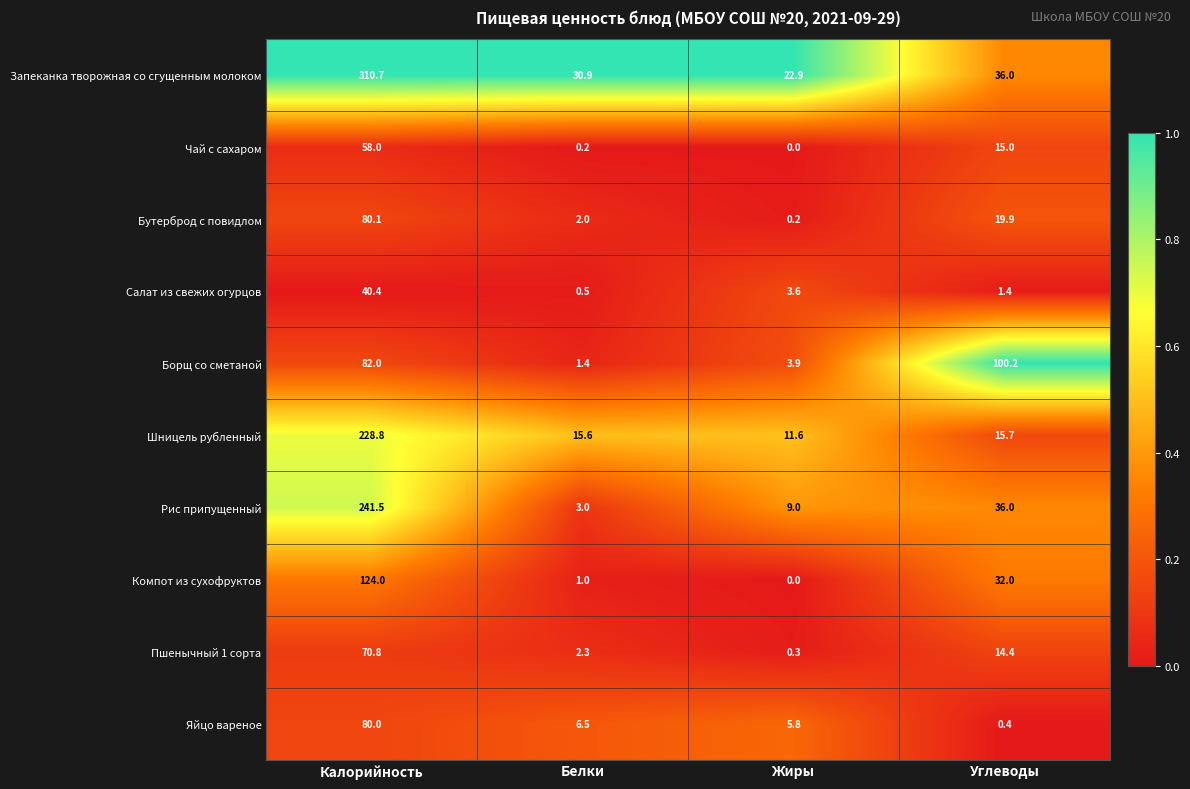

Which category has the lowest value in the Чай с сахаром series?

Жиры